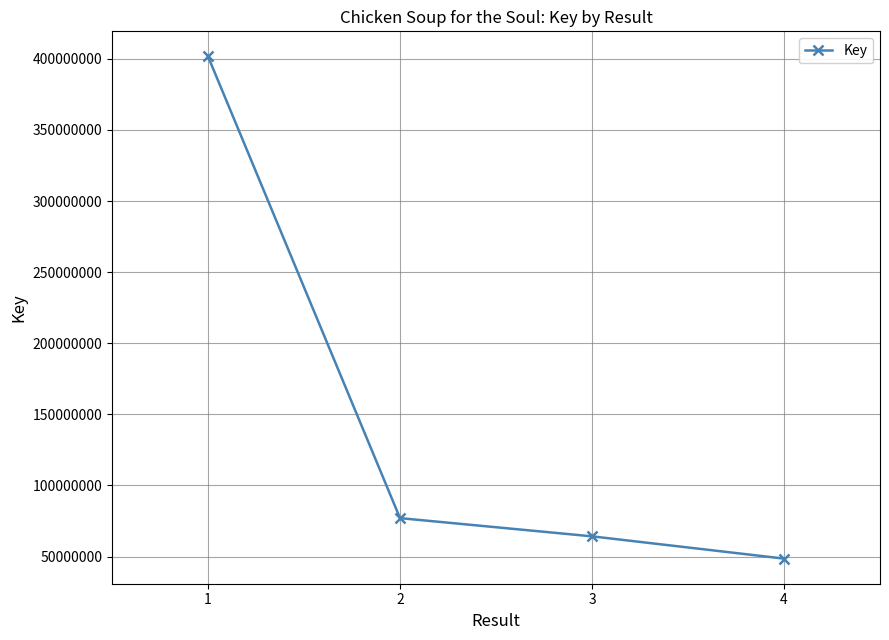

What is the maximum value shown in the chart?

401651035